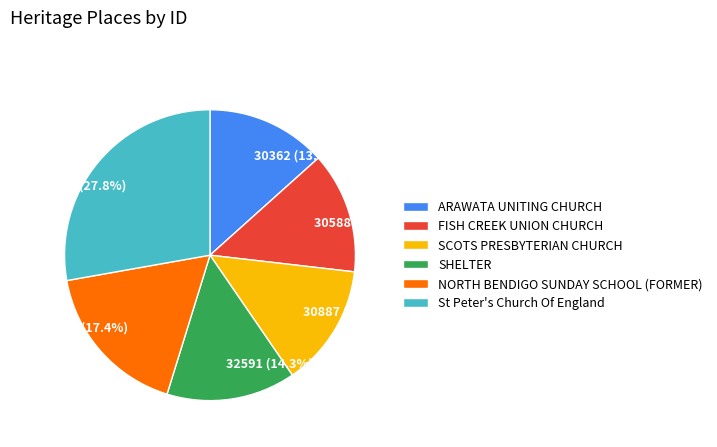

To the nearest percent, what portion does SHELTER represent?

14%